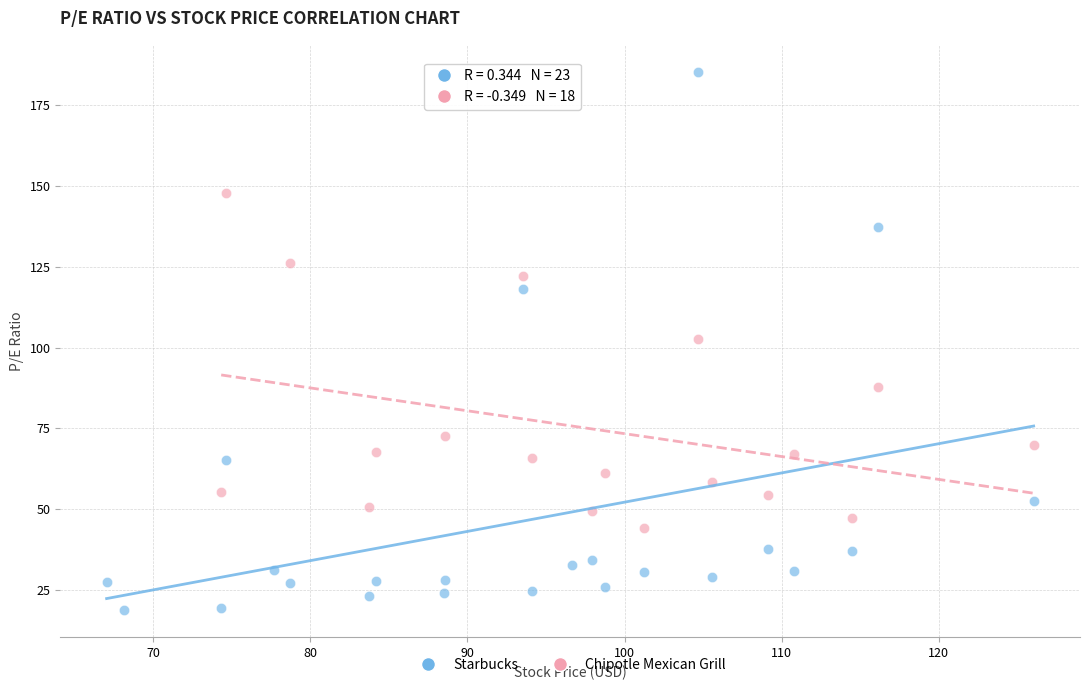

Which series has the largest Y range (max minus min)?

Starbucks